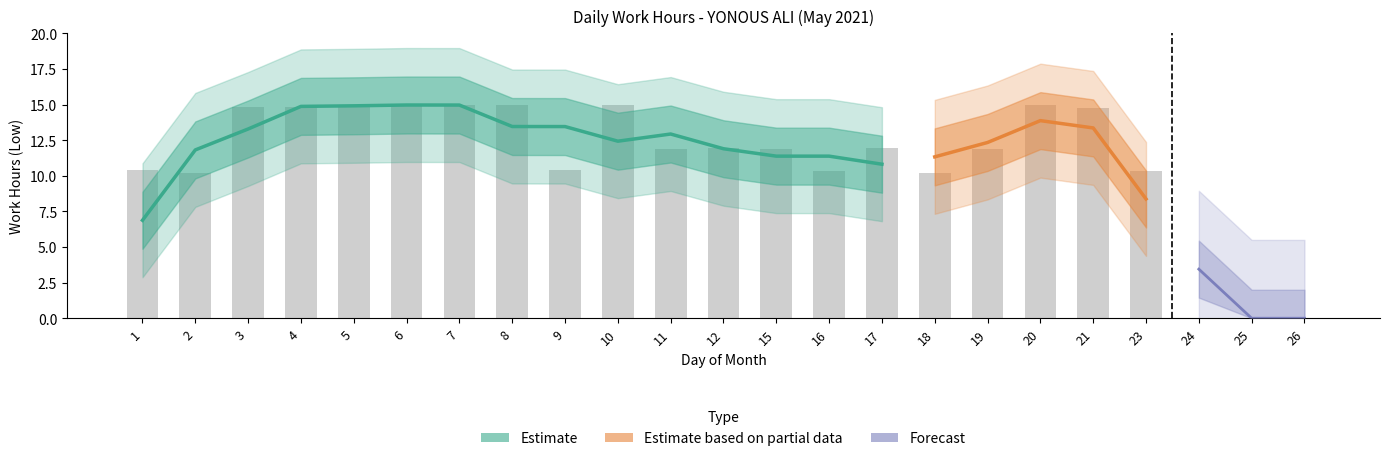

Rank the categories by value from highest to lowest.

7, 5, 10, 8, 20, 6, 3, 4, 21, 12, 17, 11, 15, 19, 9, 1, 23, 16, 2, 18, 24, 25, 26